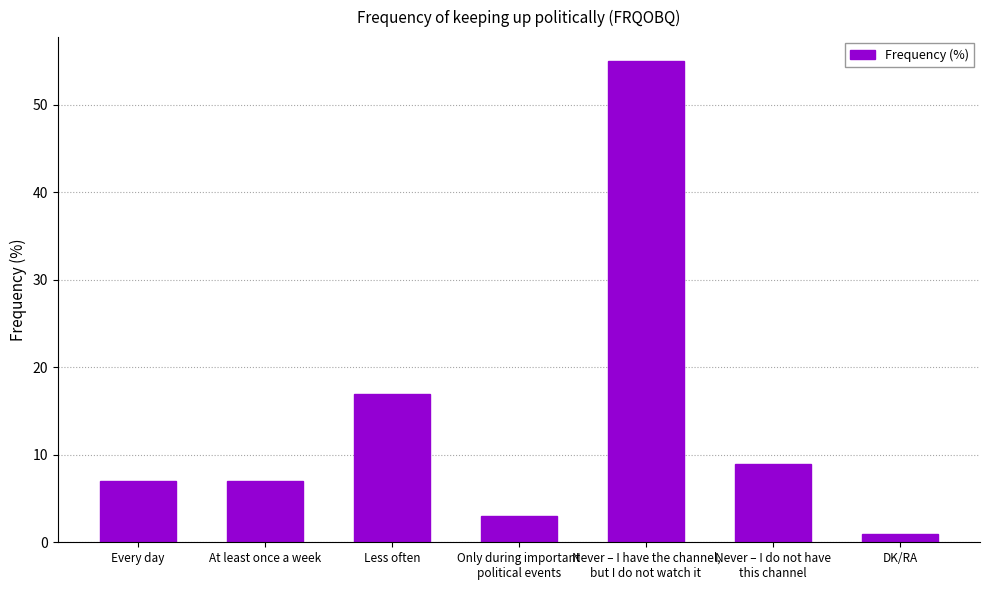

How many bars are there in total?

7